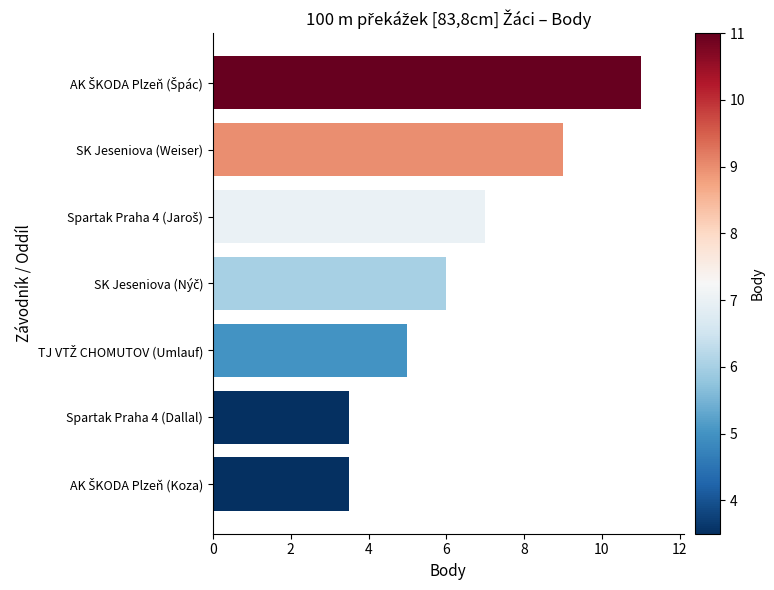

Is it true that the value at SK Jeseniova (Weiser) is 12.3?

False